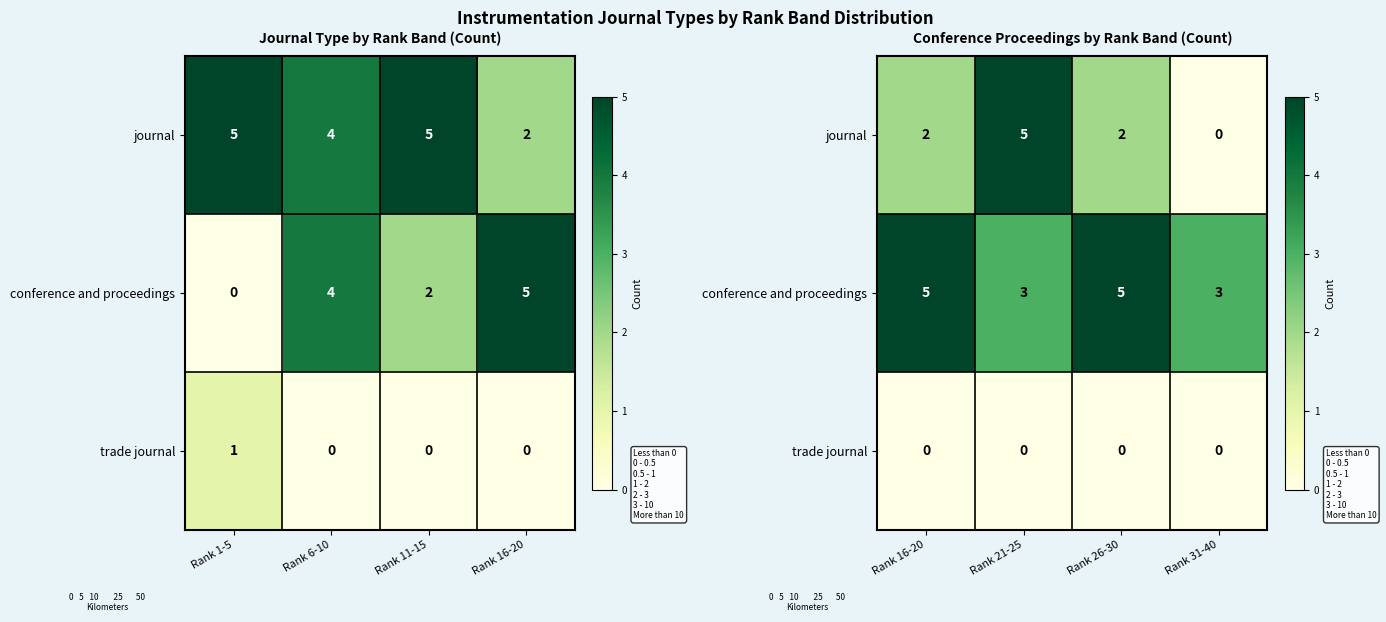

At how many categories does at least one series exceed 4?

3